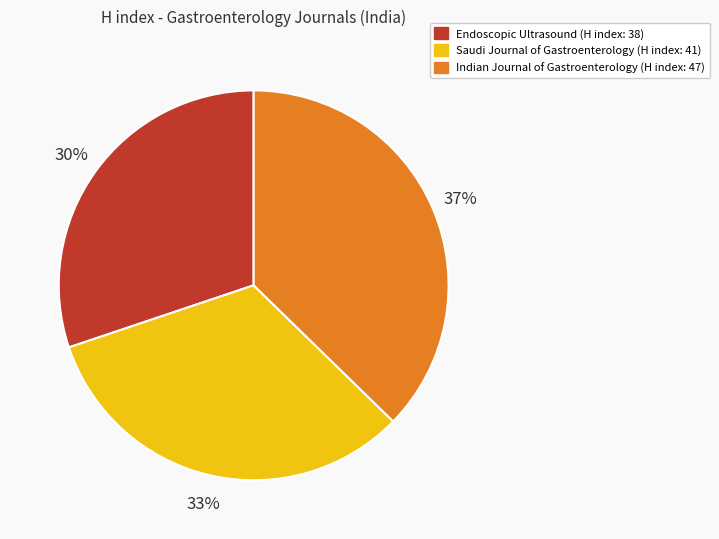

Combined, do Saudi Journal of Gastroenterology and Endoscopic Ultrasound account for over 50%?

Yes